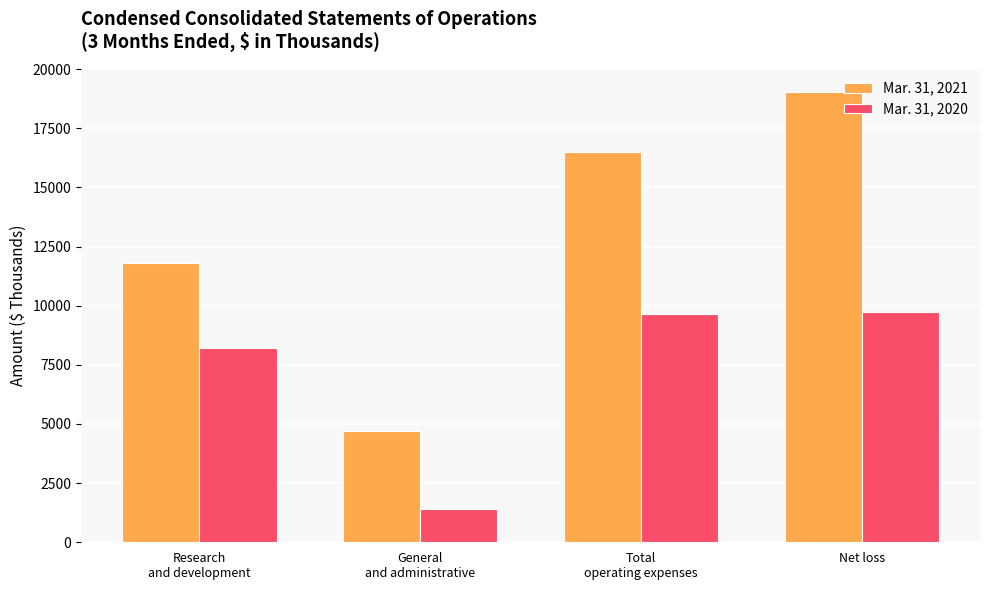

What is the label of the 2nd bar from the right?

Total
operating expenses